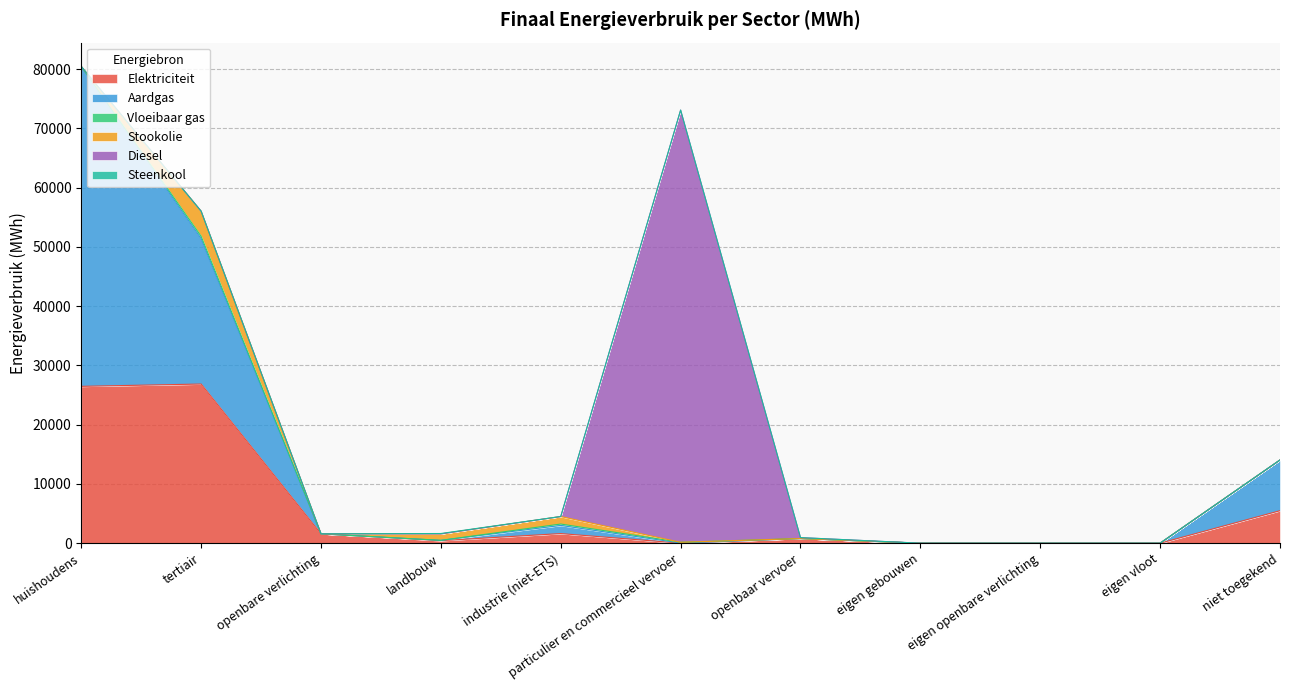

Between tertiair and landbouw, which is larger?

tertiair